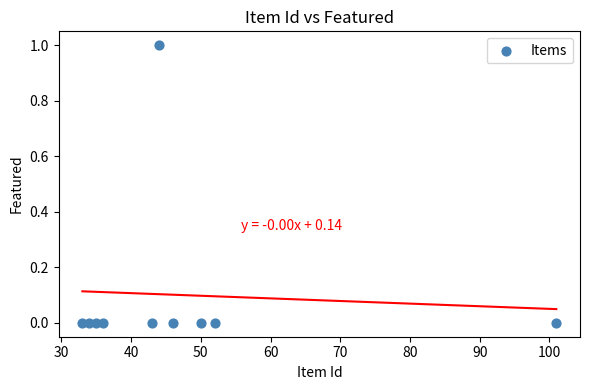

What is the average X value?

47